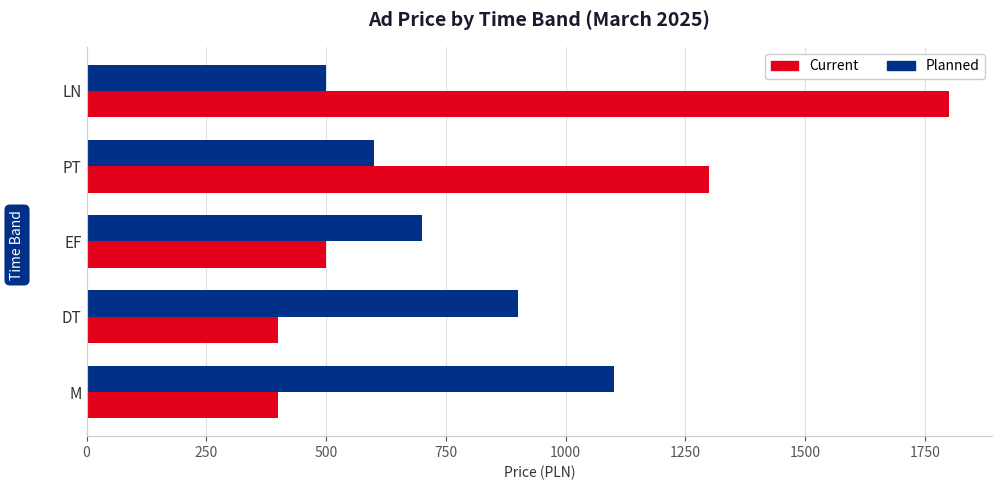

What is the minimum value for Planned?

500